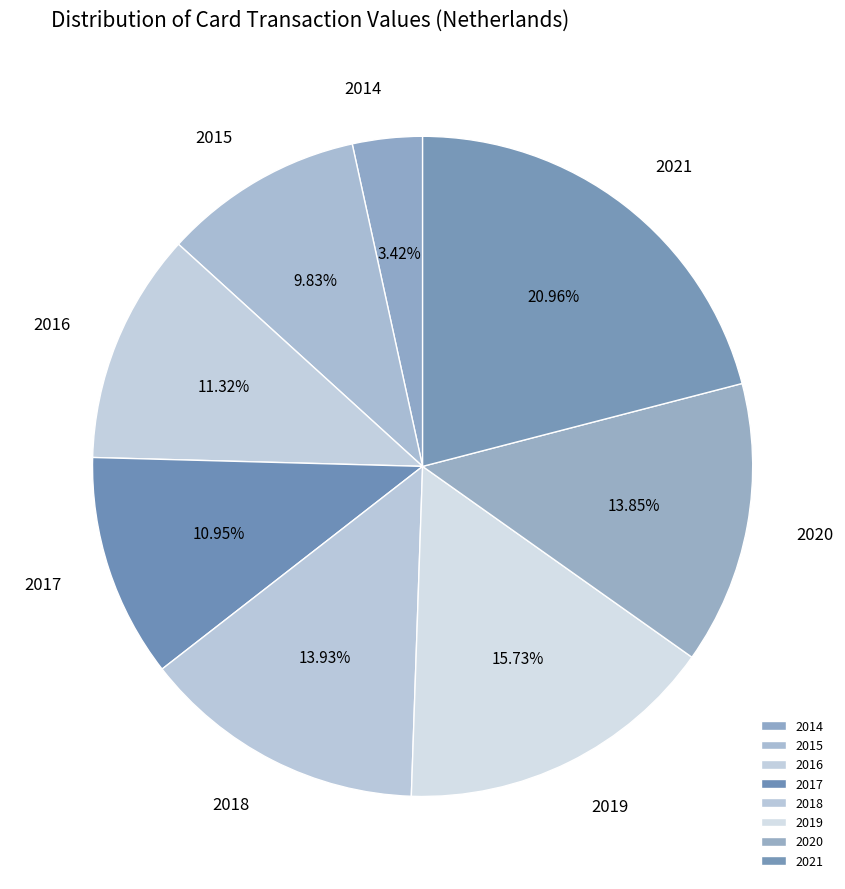

Approximately how many times larger is the value at 2018 compared to 2020?

1.0